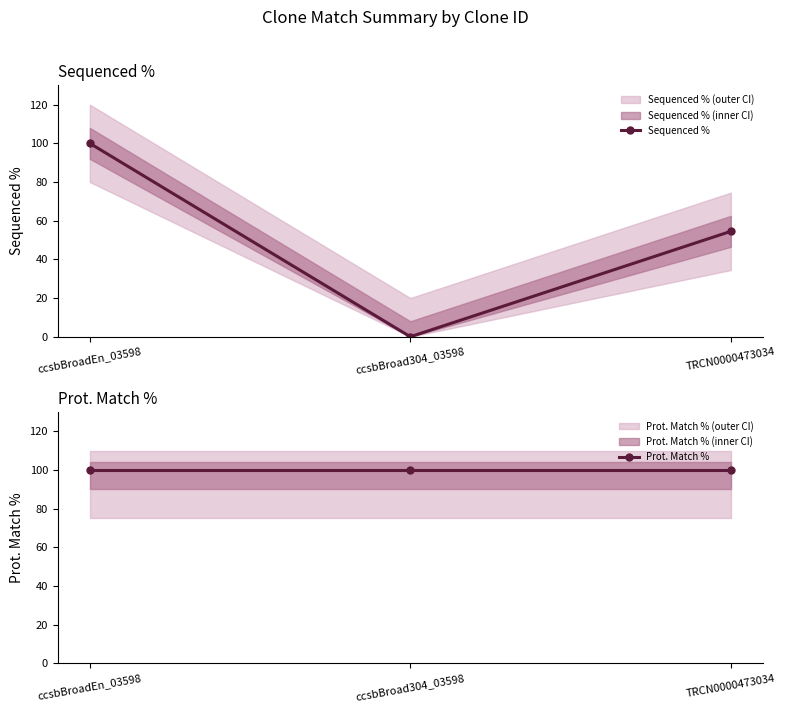

What is the label of the 2nd point from the left?

ccsbBroad304_03598